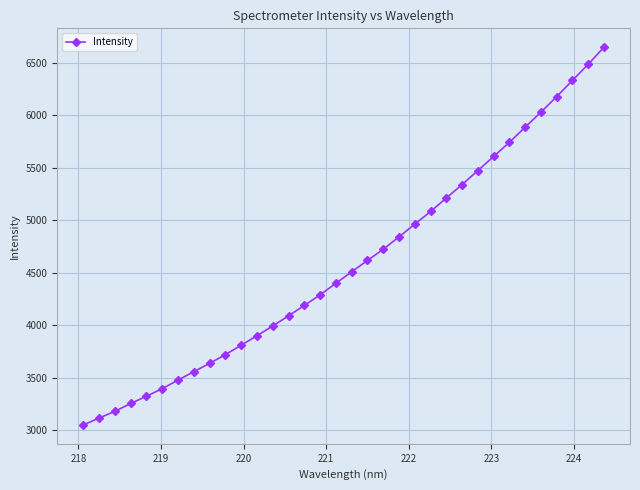

What is the minimum value shown in the chart?

3052.5